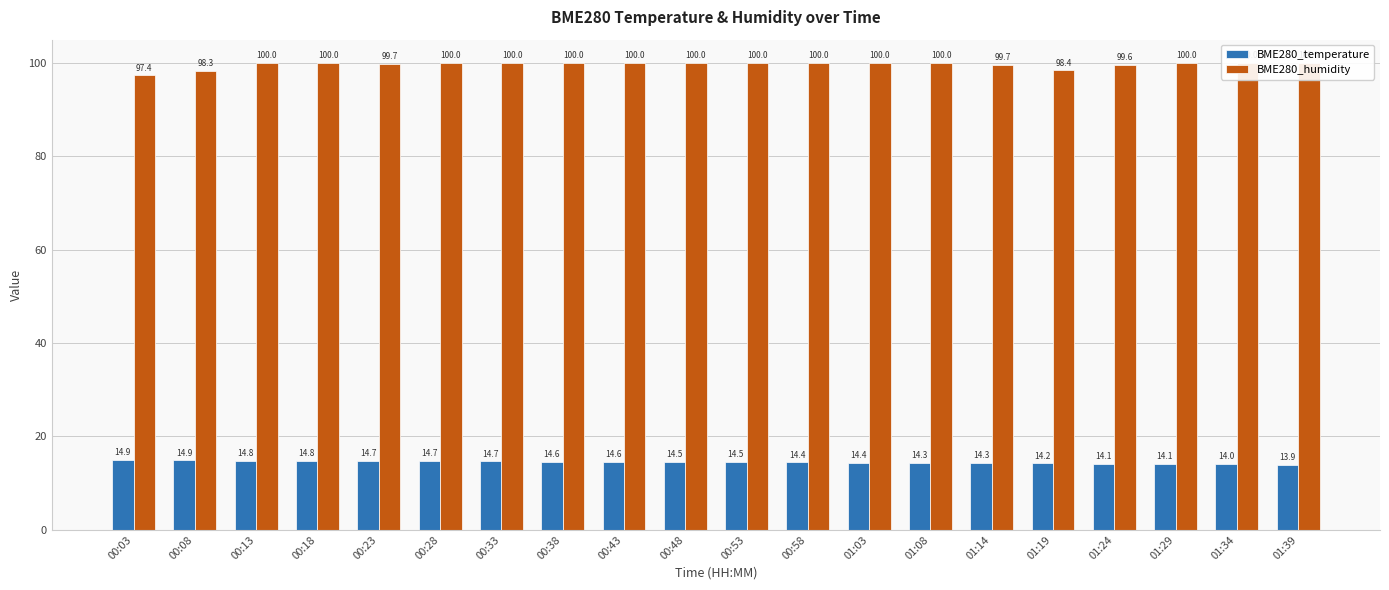

What are all the series names shown in the legend?

BME280_temperature, BME280_humidity